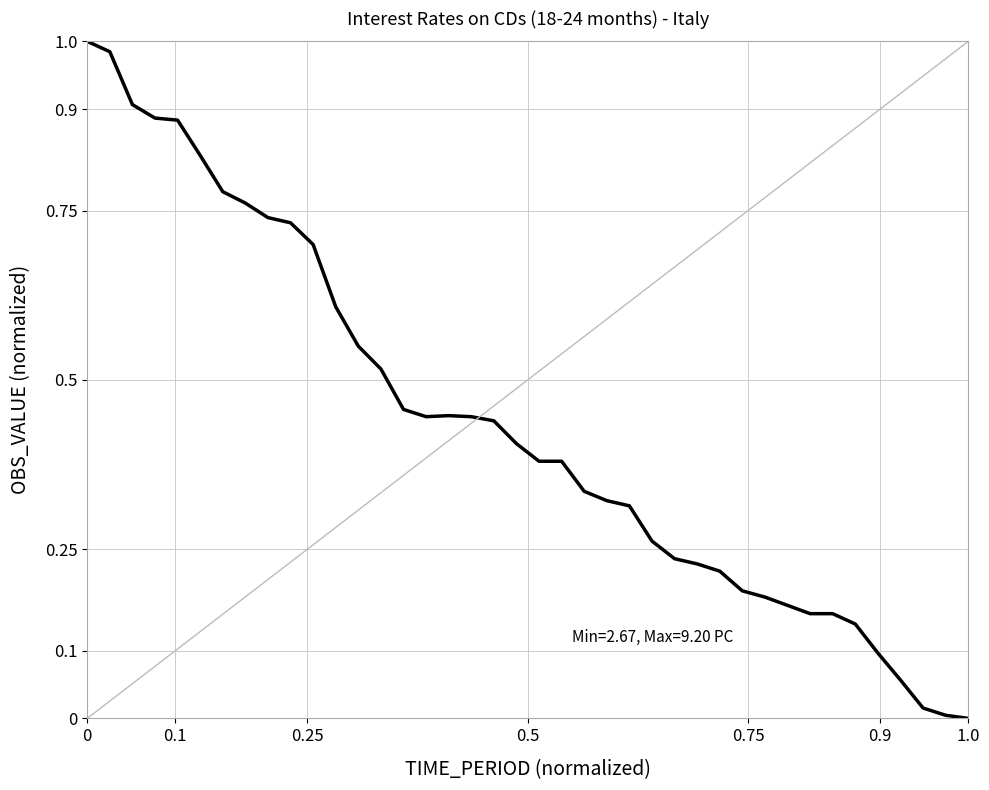

Does the chart display data point markers on the line(s)?

No